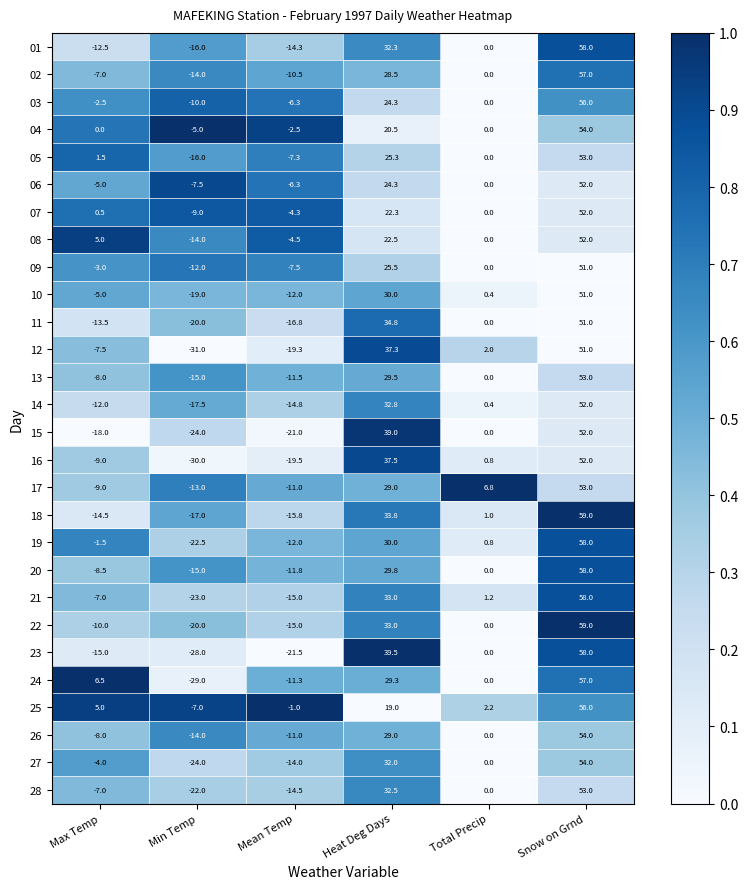

Where is 09 nearest to the value 19?

Heat Deg Days